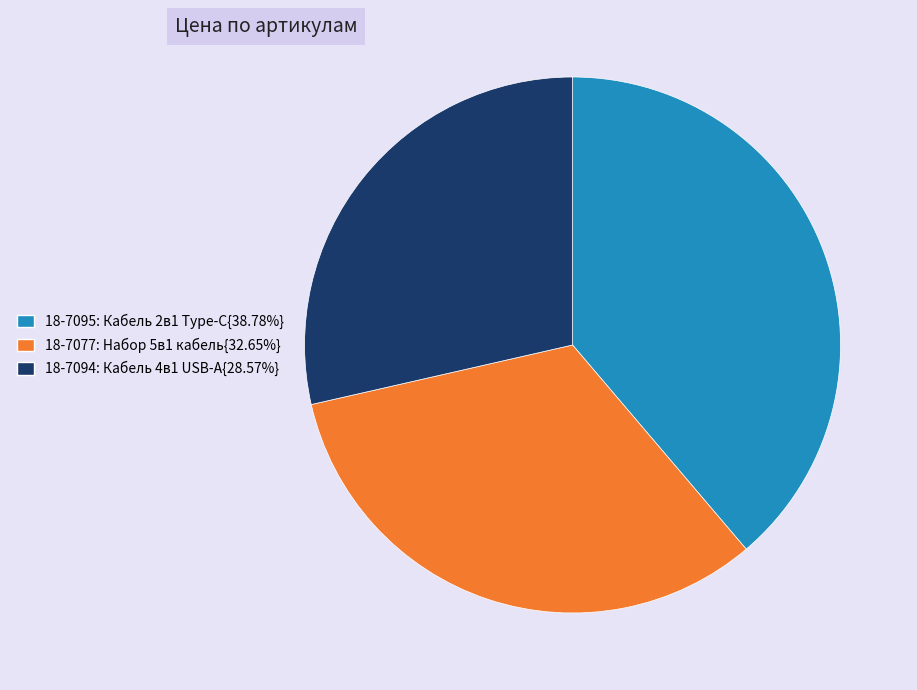

How many slices are in this pie chart?

3